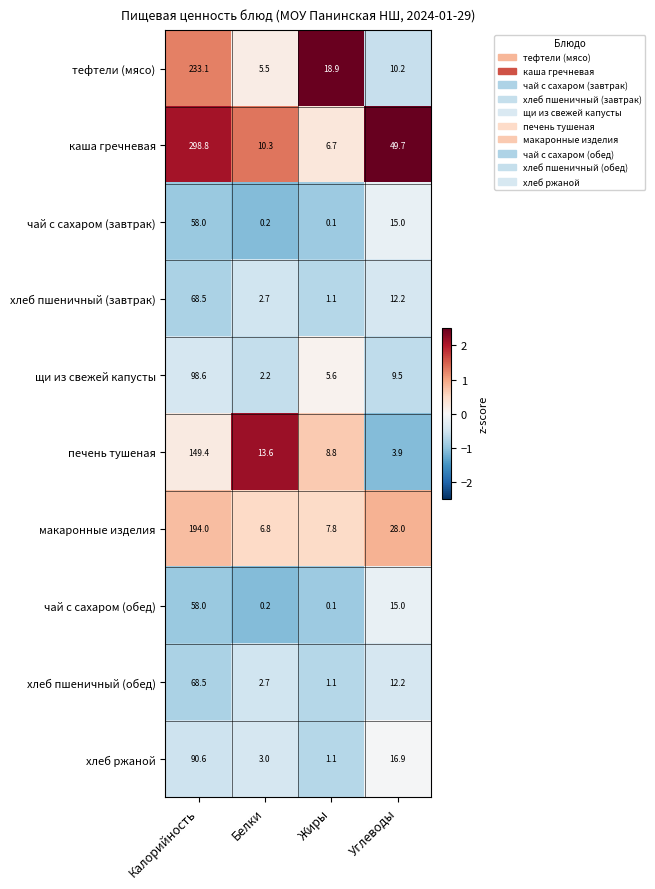

Which series changed the most between Белки and Жиры?

тефтели (мясо)